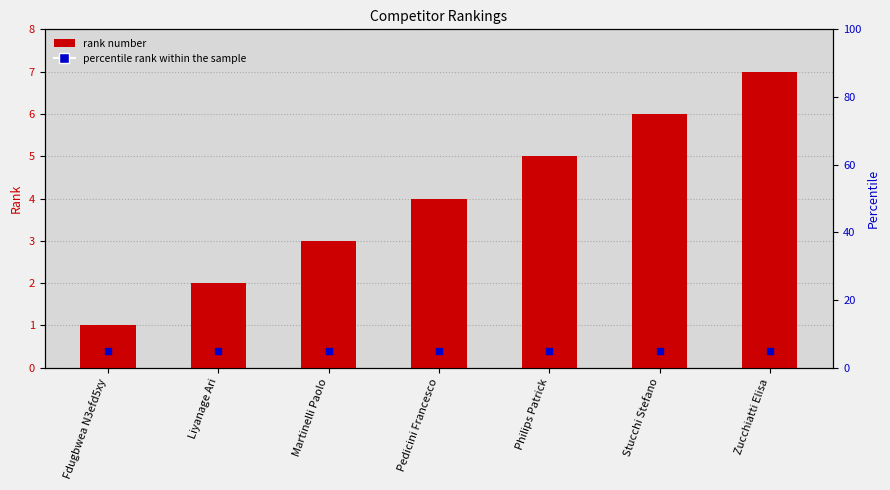

Is the value of percentile rank within the sample at Fdugbwea N3efd5xy greater than the value of Rank # at Stucchi Stefano?

No